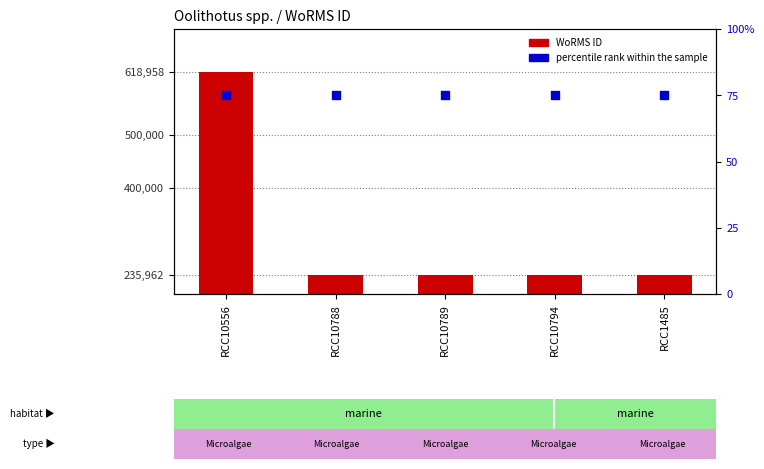

Which series has the largest total across all categories?

WoRMS ID